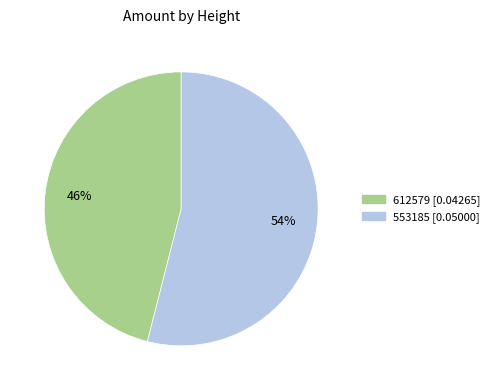

To the nearest percent, what is the difference between the largest and smallest slice percentages?

8%